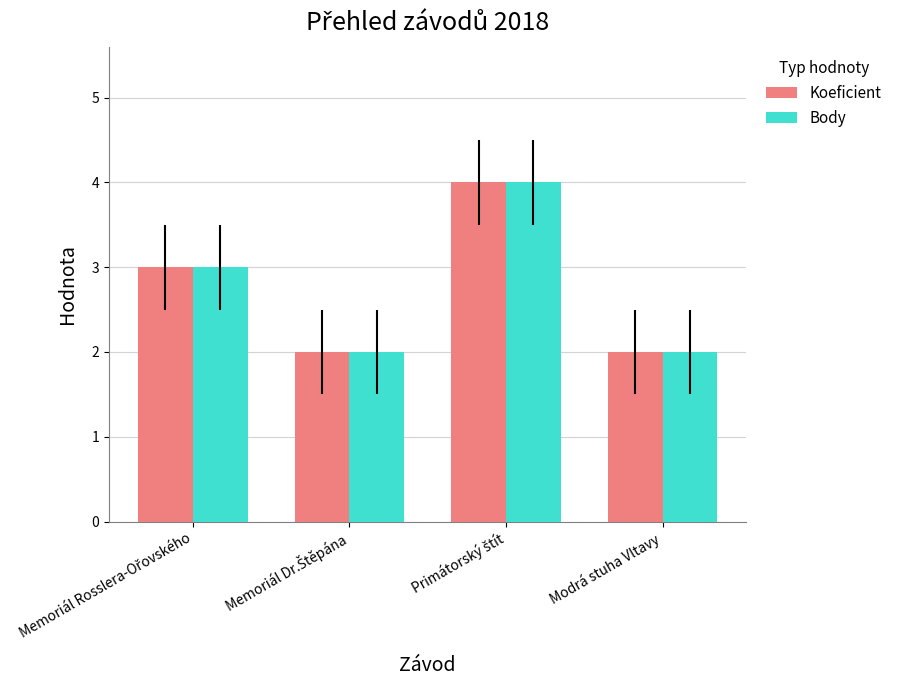

True or false: Koeficient has a value of 3 at Modrá stuha Vltavy.

False